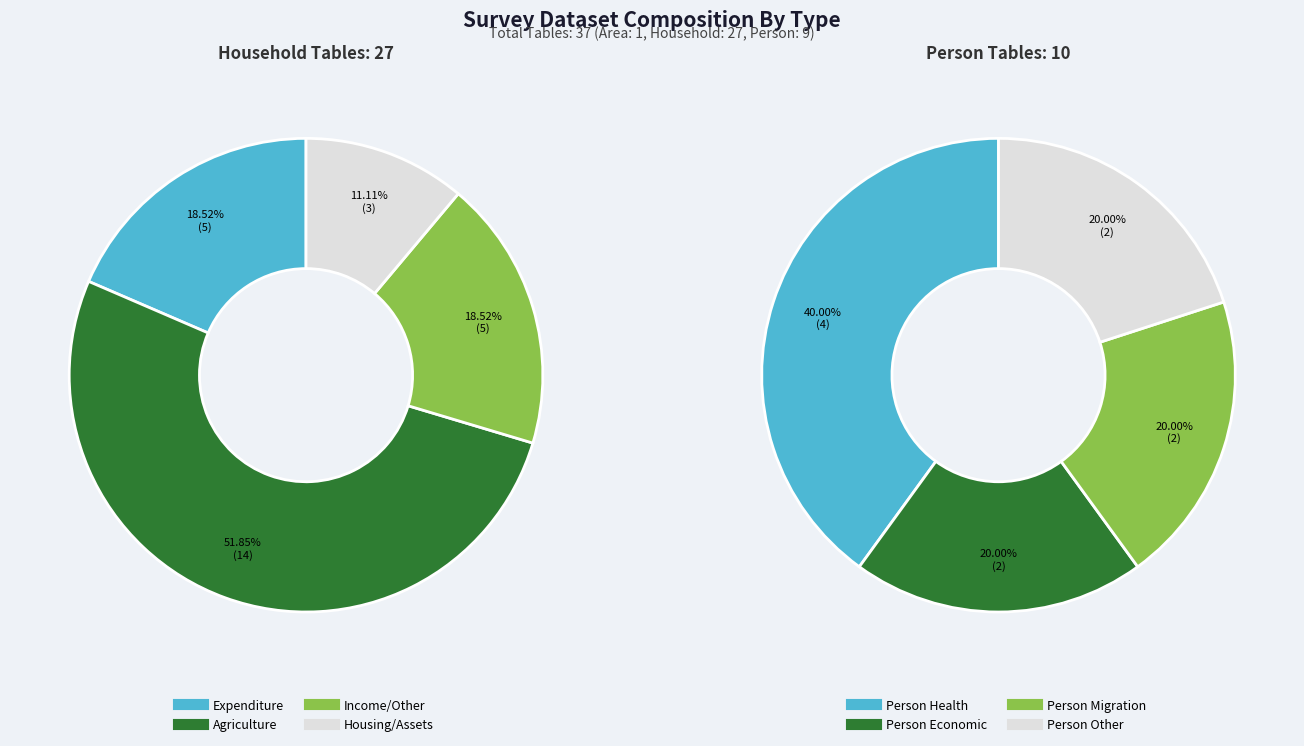

Is it true that WEIGHTPERSONS is 25% of the pie?

False